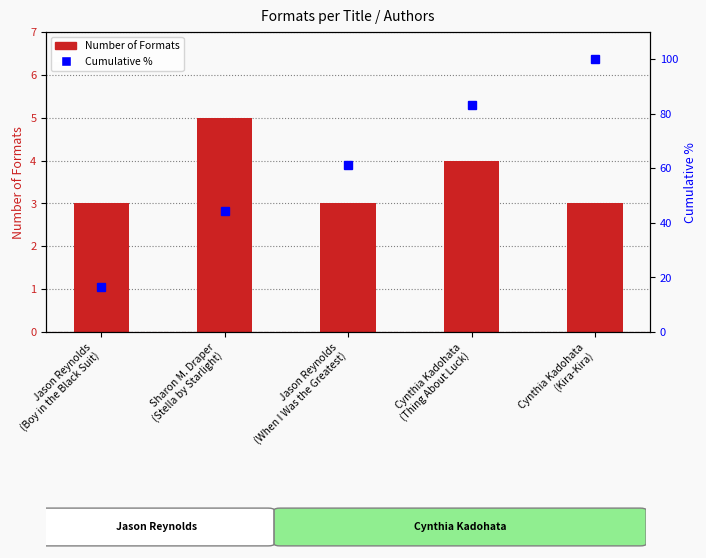

What is the minimum value shown in the chart?

3.0